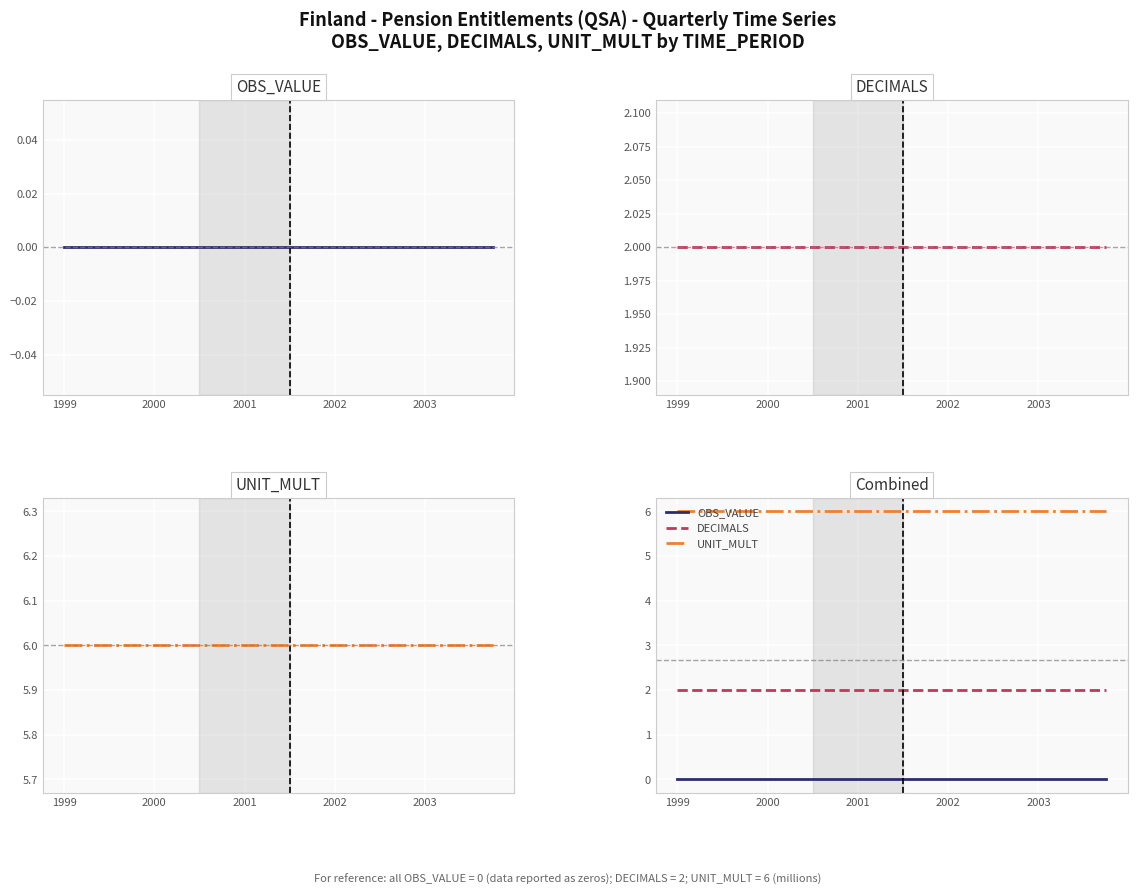

True or false: UNIT_MULT and DECIMALS intersect in this chart.

False